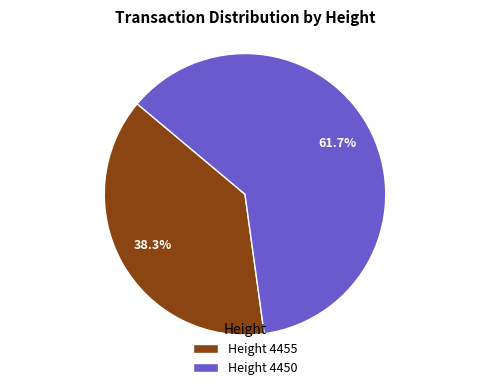

Which category has the smallest portion of the pie?

Height 4455